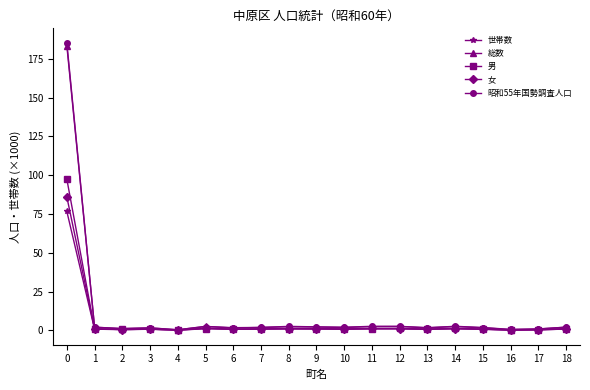

Which series has the widest spread of values?

昭和55年国勢調査人口